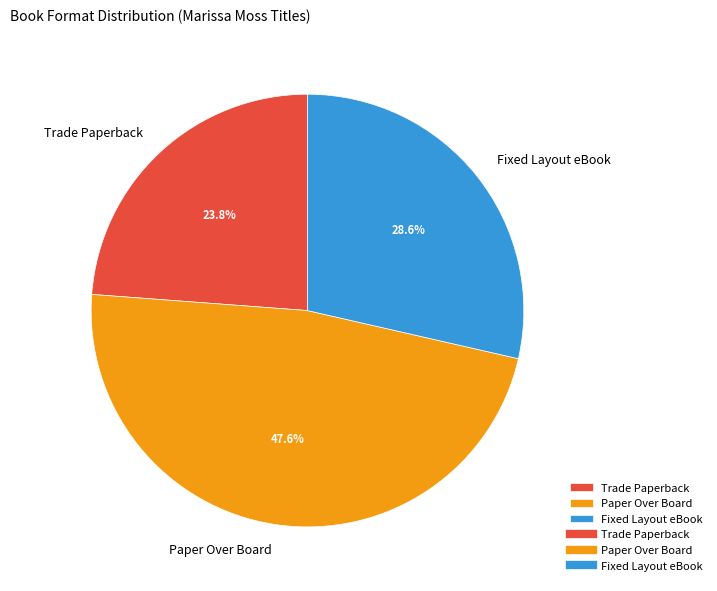

To the nearest percent, what is the average slice percentage?

33%